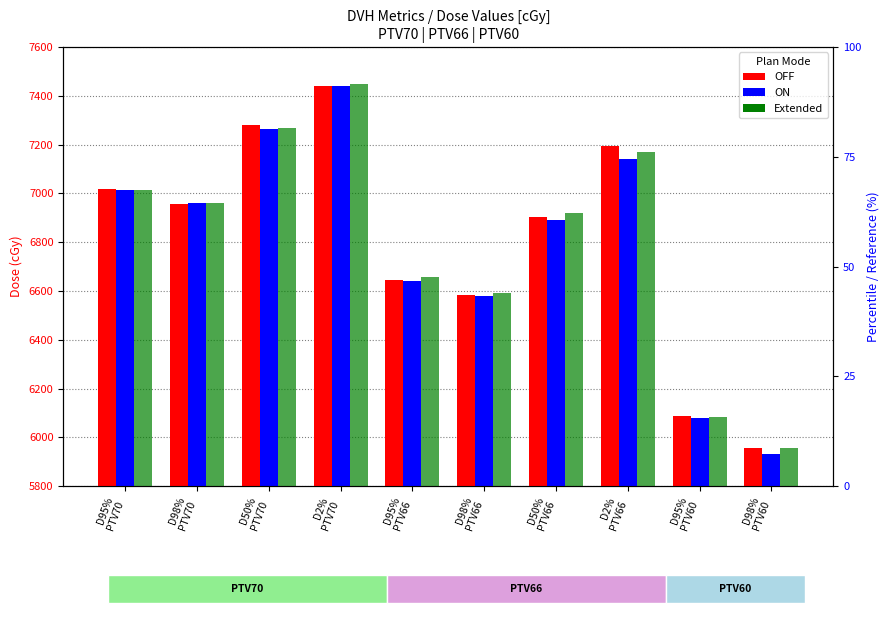

At which category is the sum across all series the highest?

D2%
PTV70